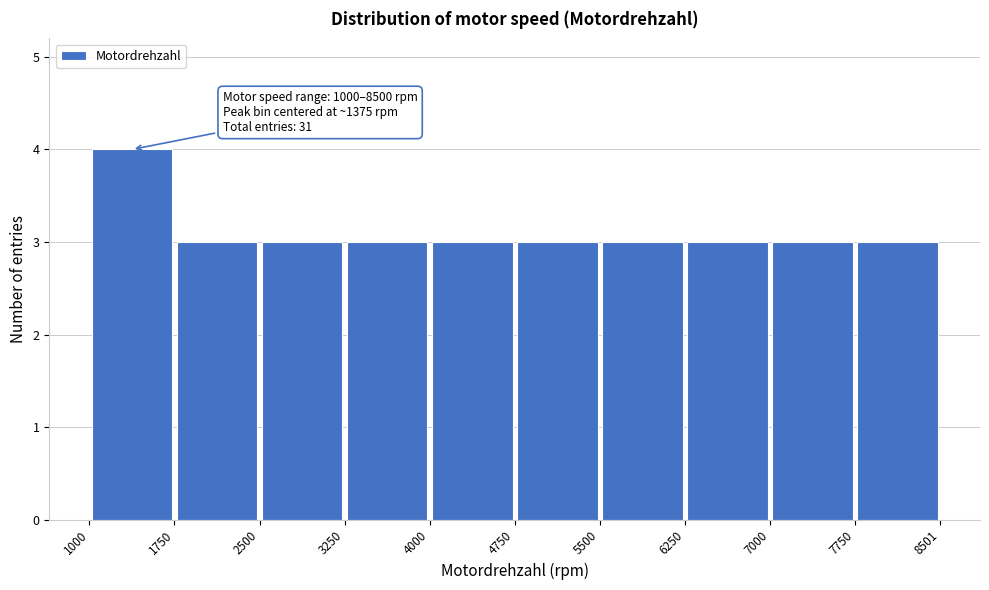

Which range on the x-axis has the tallest bar?

1000 to 1750